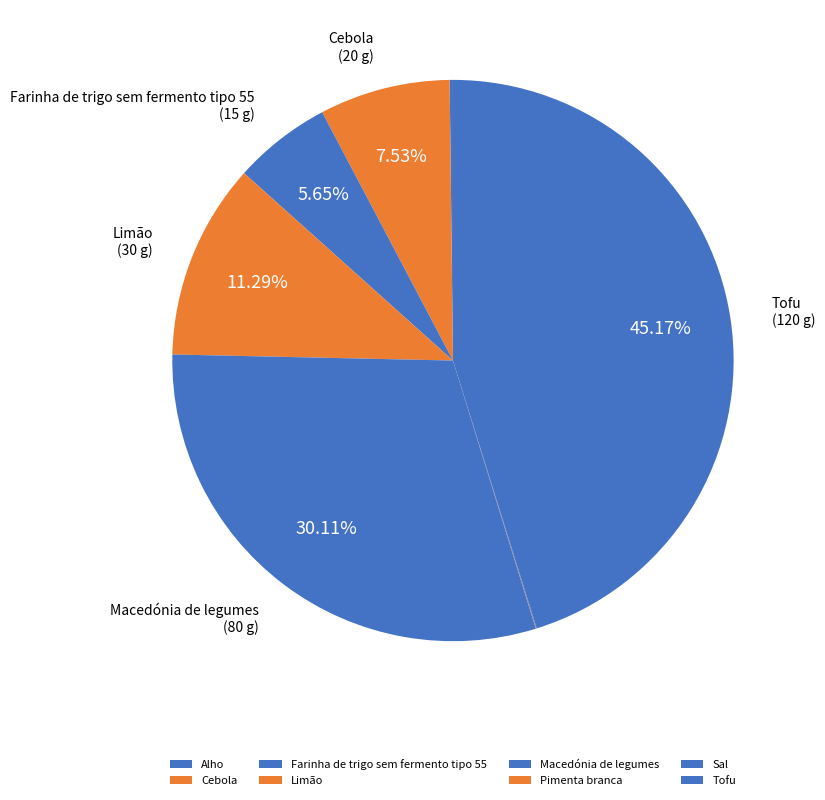

What is the change in value from Limão to Sal?

-29.9